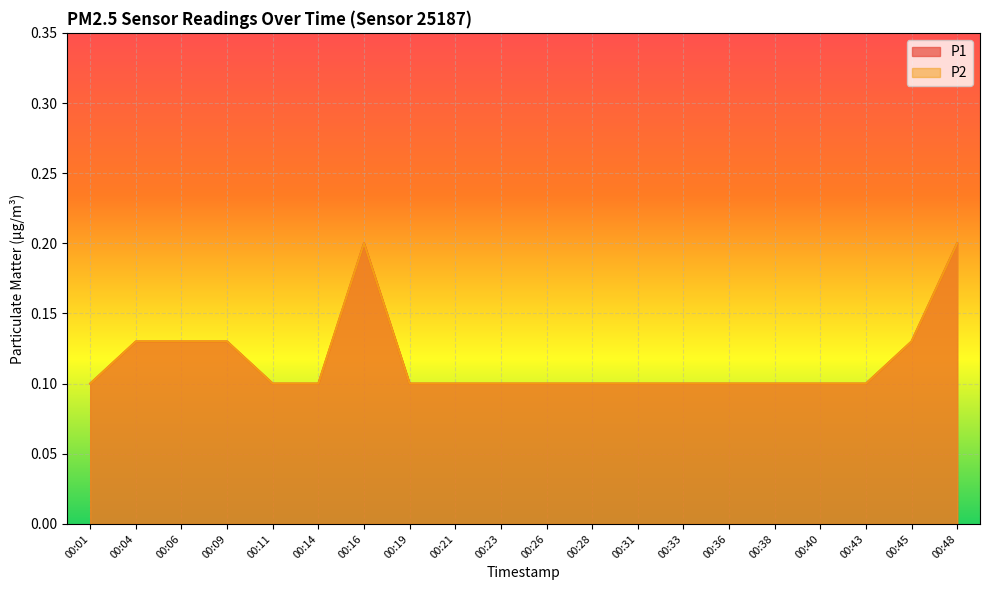

What is the average value of the P2 series?

0.1